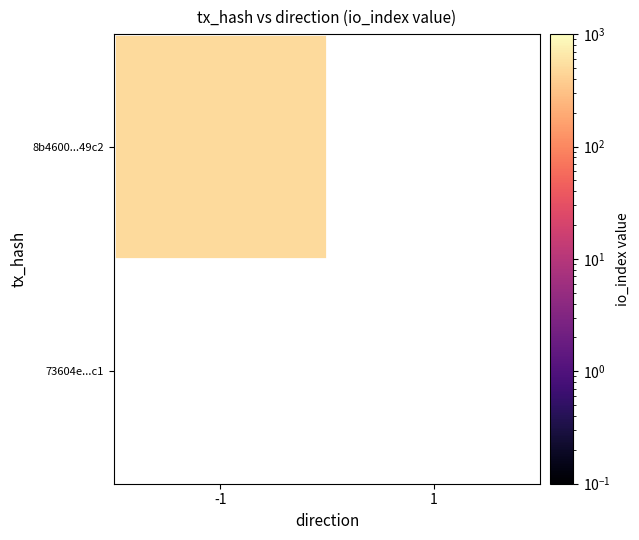

Which series has the largest total across all categories?

8b4600e789eda3b7479b4e4ee9fdac1f89449c2